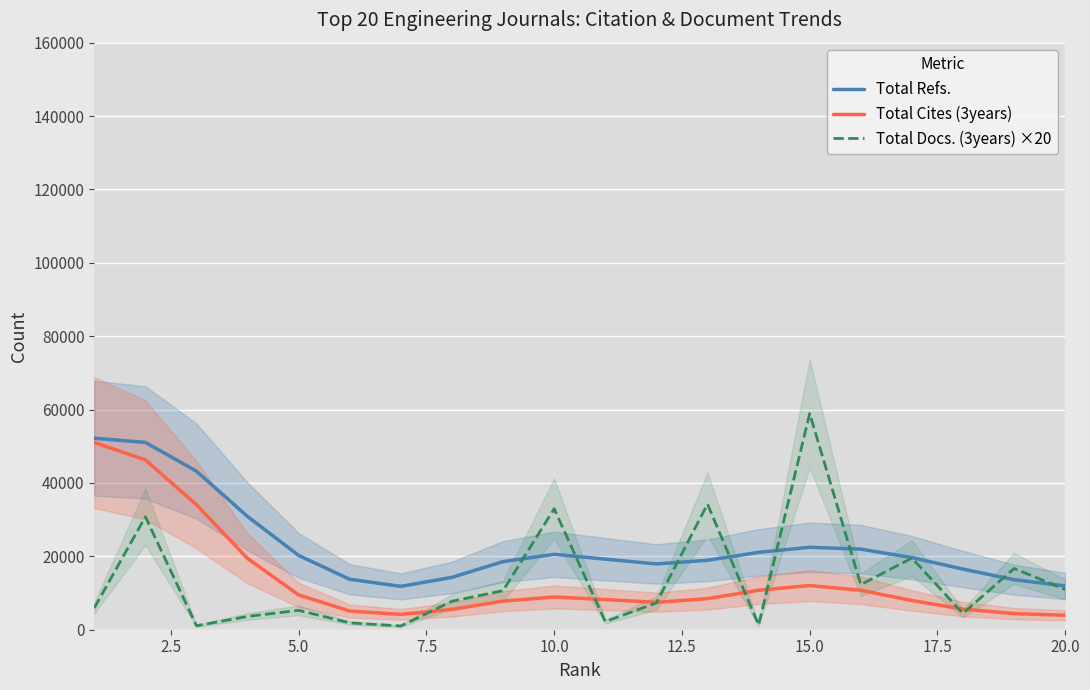

True or false: Total Cites (3years) and Total Refs. intersect in this chart.

False